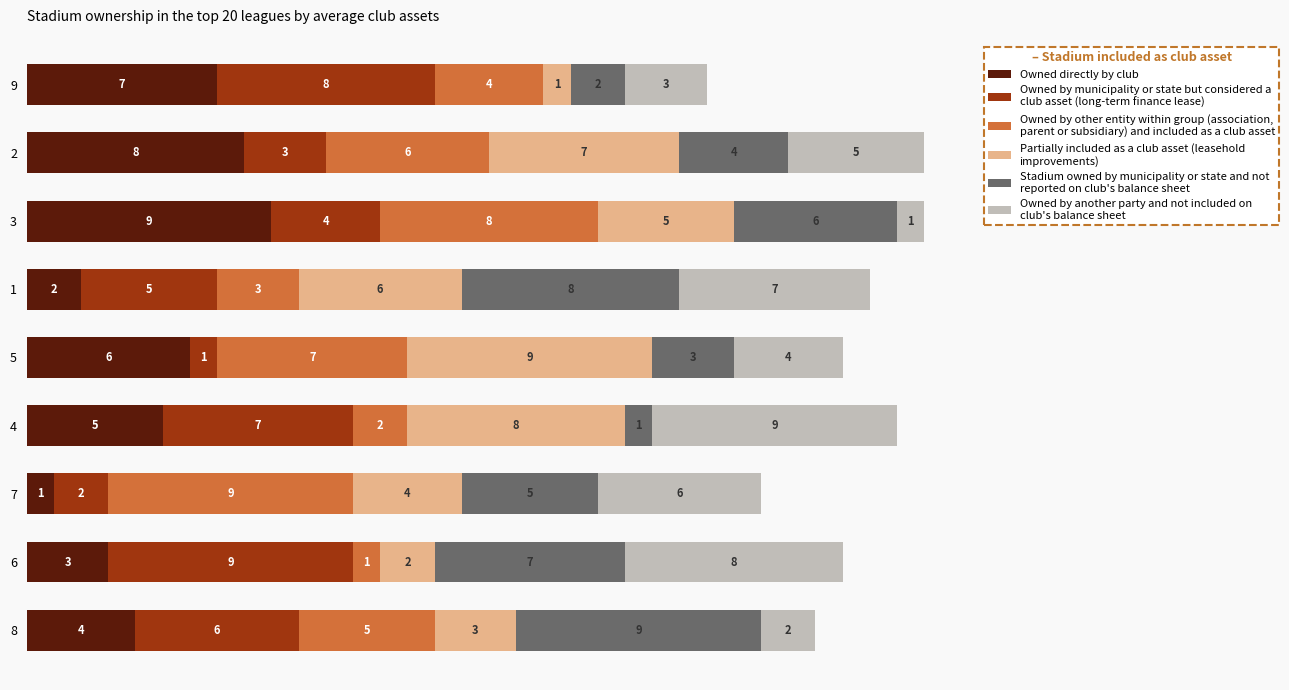

What is the total value across all series at 7?

27